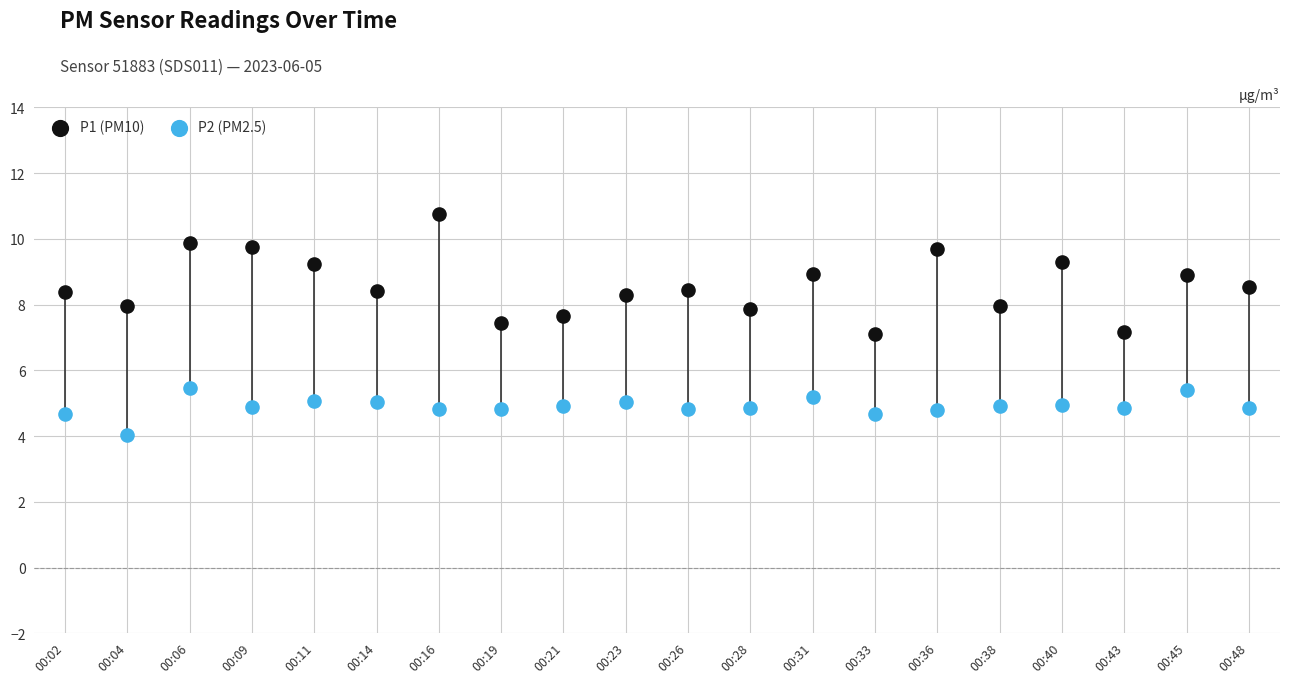

Across all data points, what is the range of Y values (max minus min)?

6.7